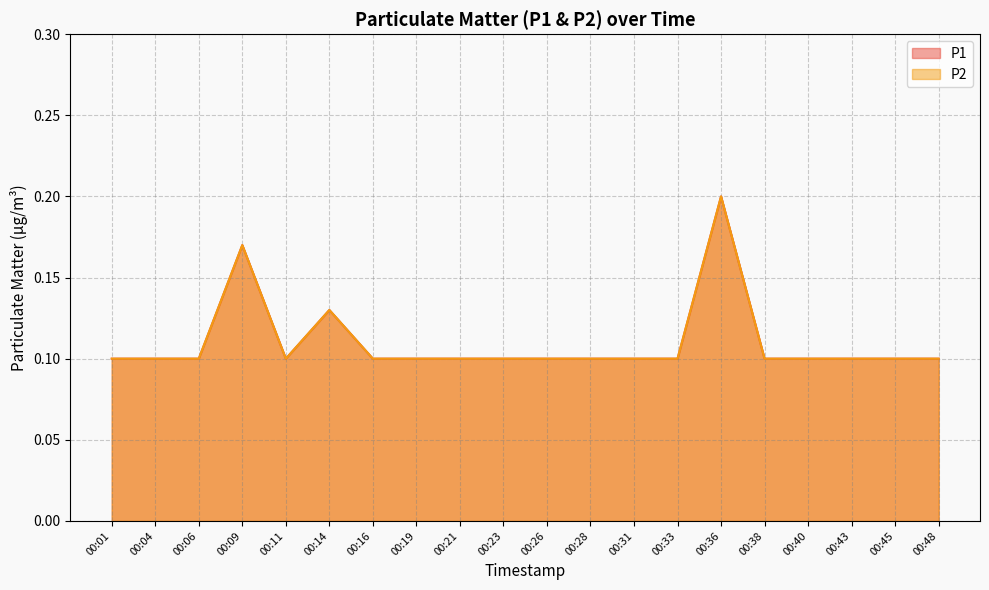

What is the sum of all P1 line values?

2.2